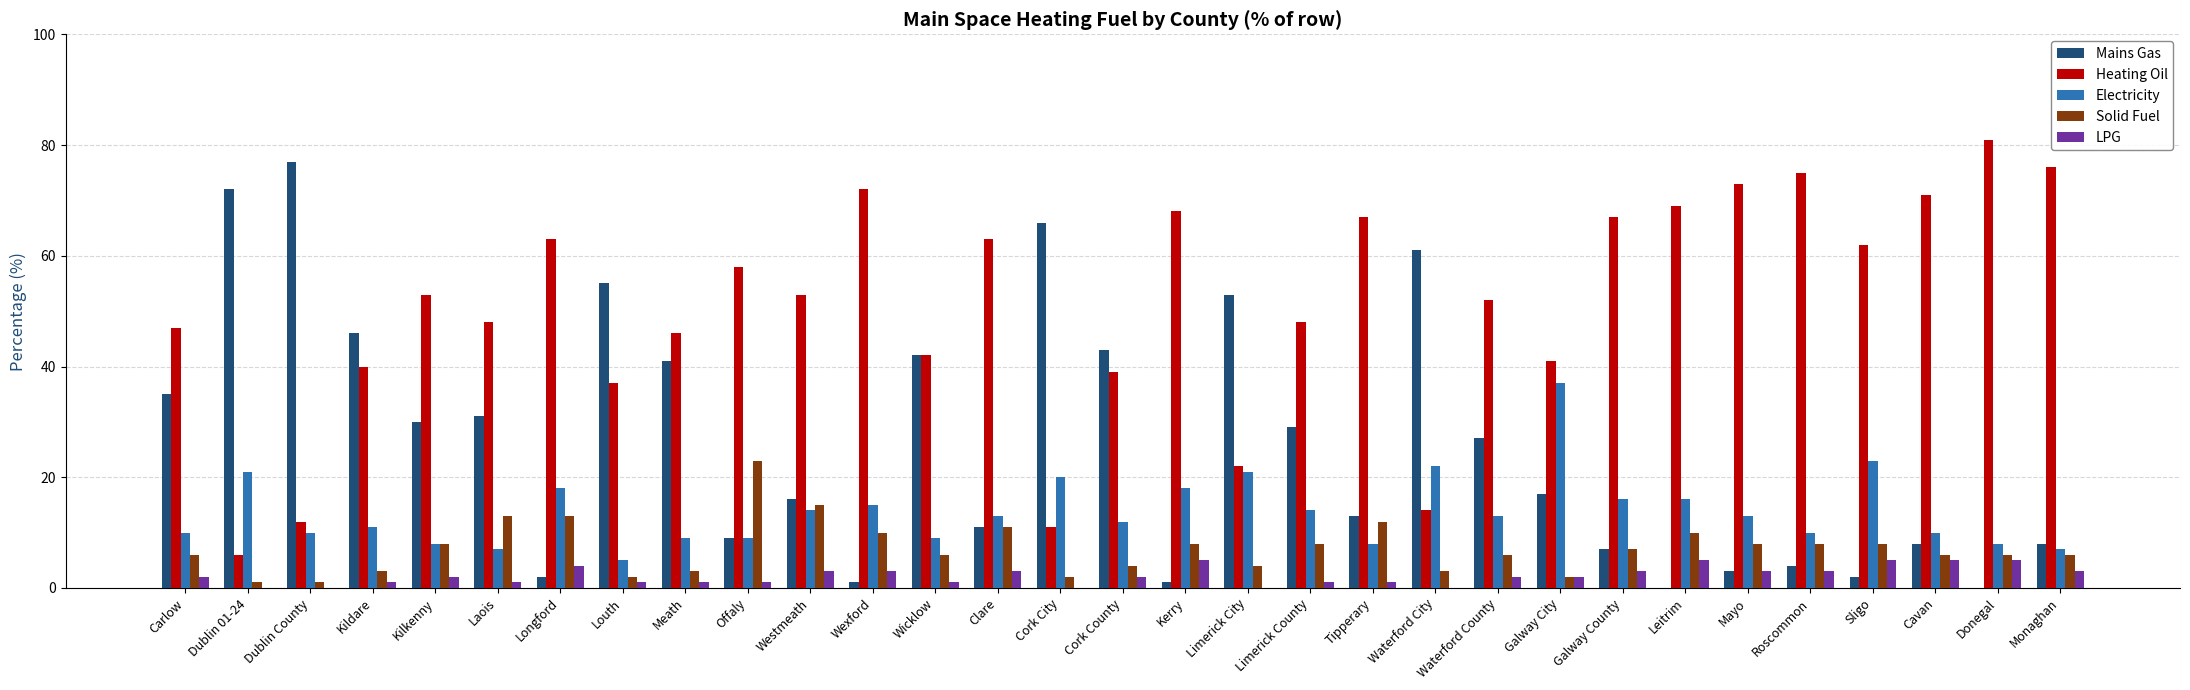

Which series has the largest total across all categories?

Heating Oil